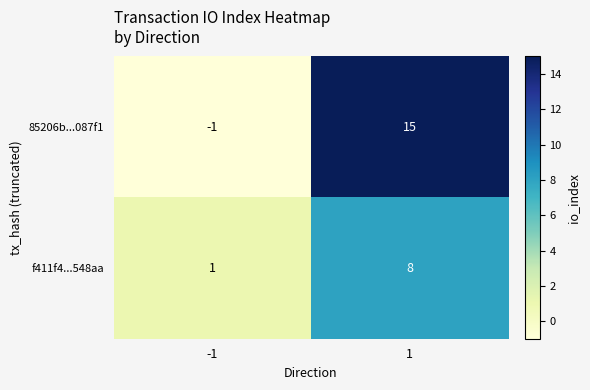

How many categories are shown in the chart?

2